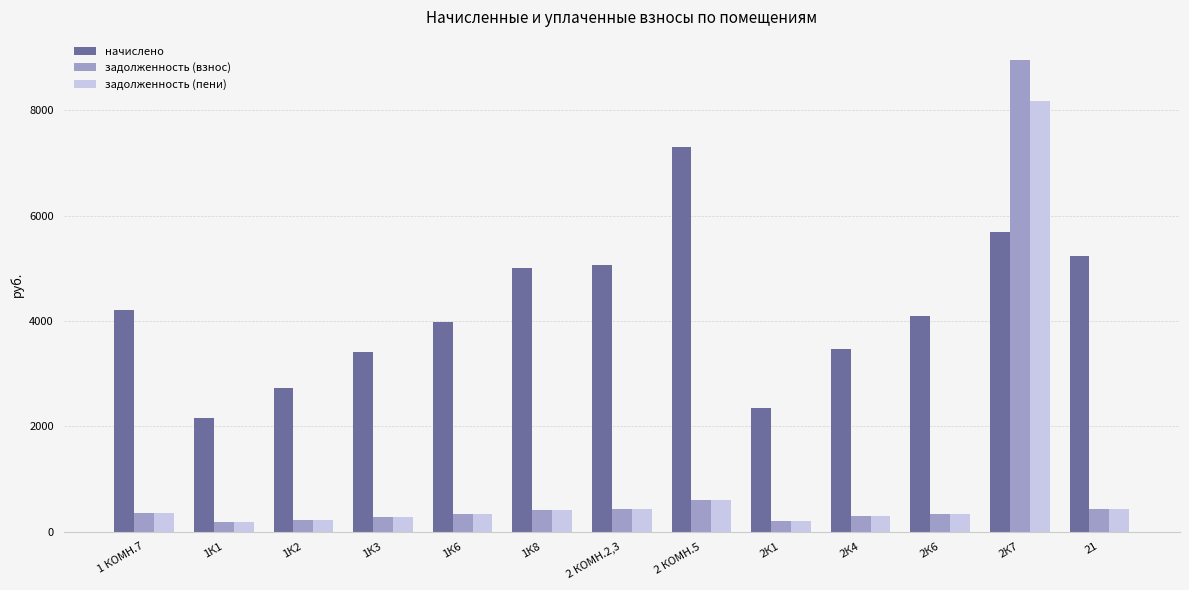

List the series in order of their peak value, lowest first.

начислено, задолженность (пени), задолженность (взнос)